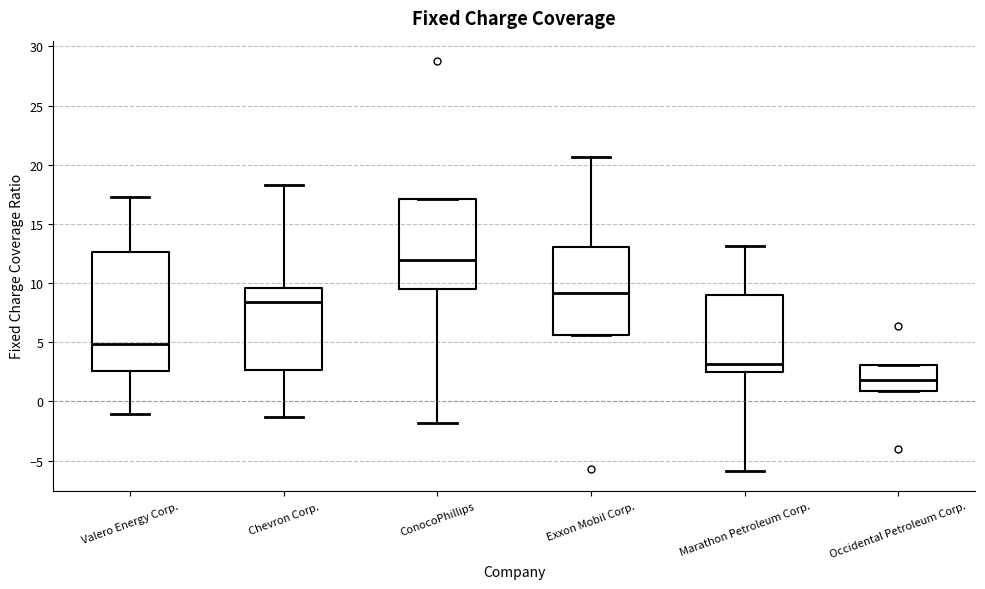

Comparing the boxes themselves (not the whiskers), which one is the tallest?

Valero Energy Corp.